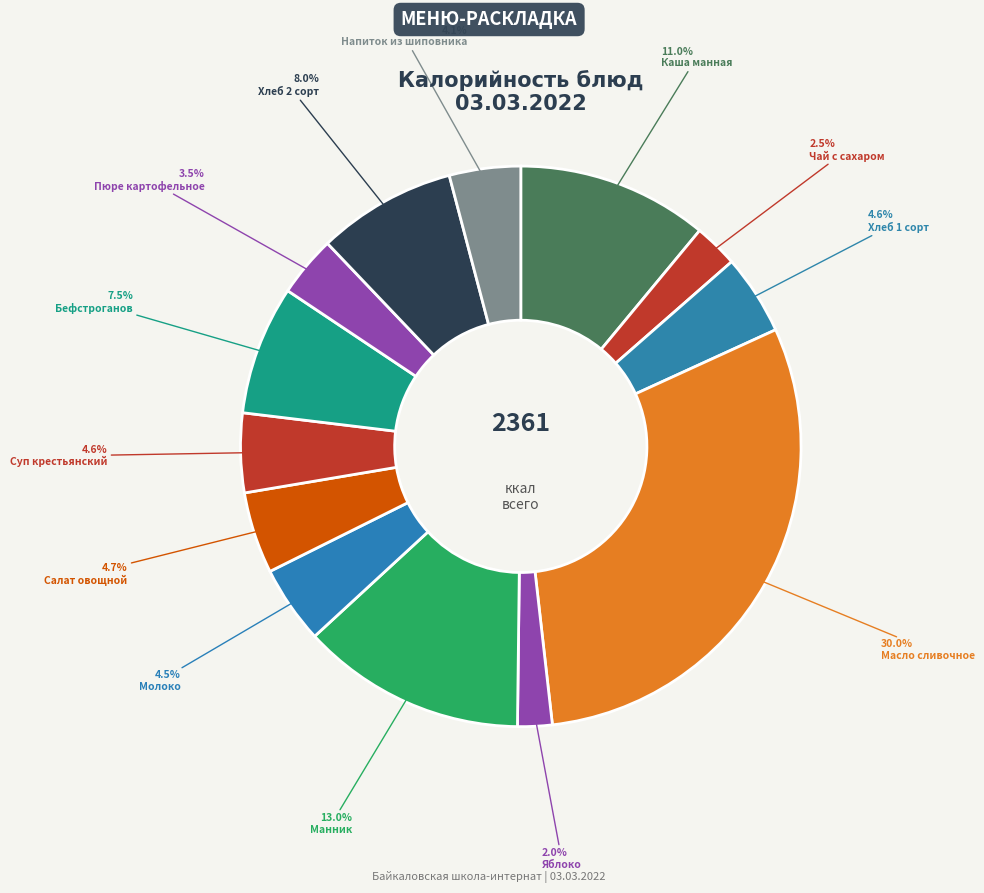

How many segments does this pie chart have?

13